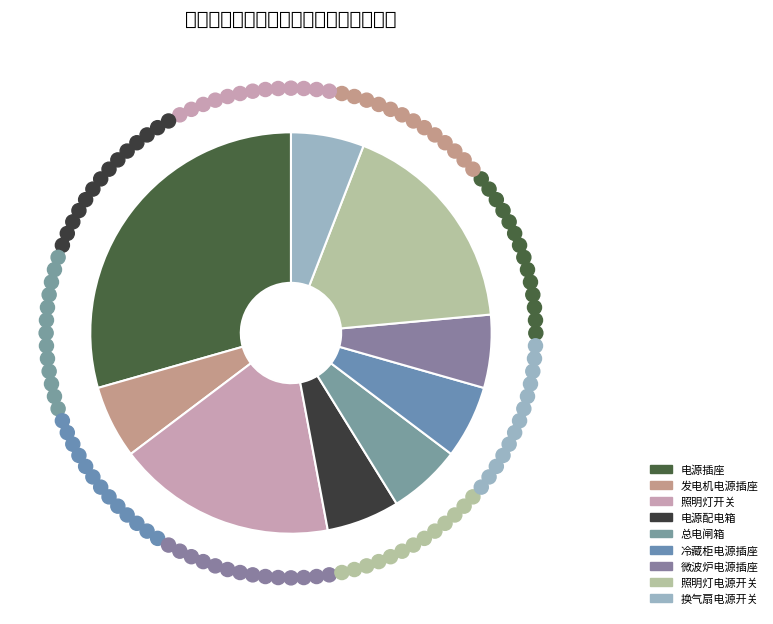

Between 照明灯电源开关 and 微波炉电源插座, which is larger?

照明灯电源开关